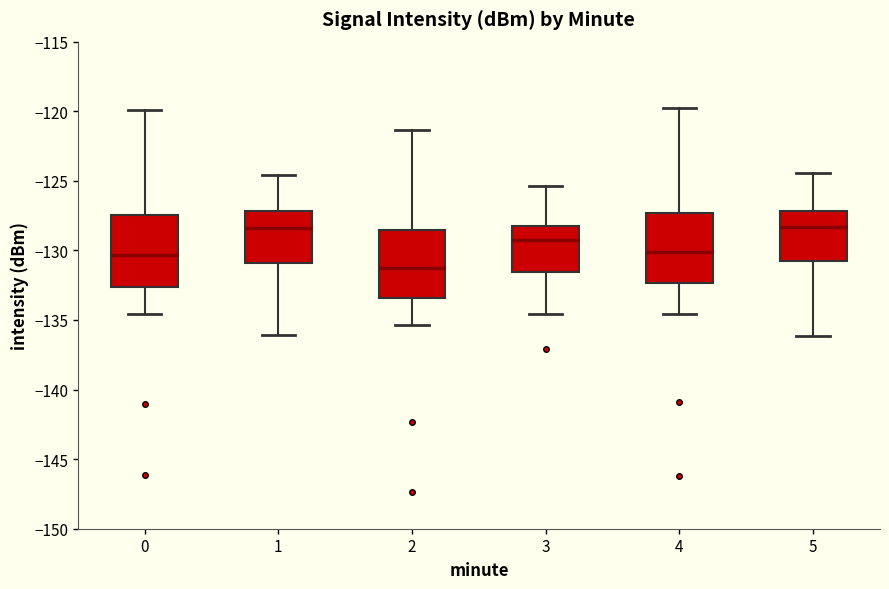

Reading left to right, read every box against the y-axis: the position of its median line, the range the box covers, and the ends of its whiskers. The values are not printed on the chart, so give them approximately, as read against the axis.

0: median -130.5, box -132.5 to -127.5, whiskers -134.5 to -120.0
1: median -128.5, box -131.0 to -127.0, whiskers -136.0 to -124.5
2: median -131.0, box -133.5 to -128.5, whiskers -135.5 to -121.5
3: median -129.5, box -131.5 to -128.5, whiskers -134.5 to -125.5
4: median -130.0, box -132.5 to -127.5, whiskers -134.5 to -120.0
5: median -128.5, box -131.0 to -127.0, whiskers -136.0 to -124.5